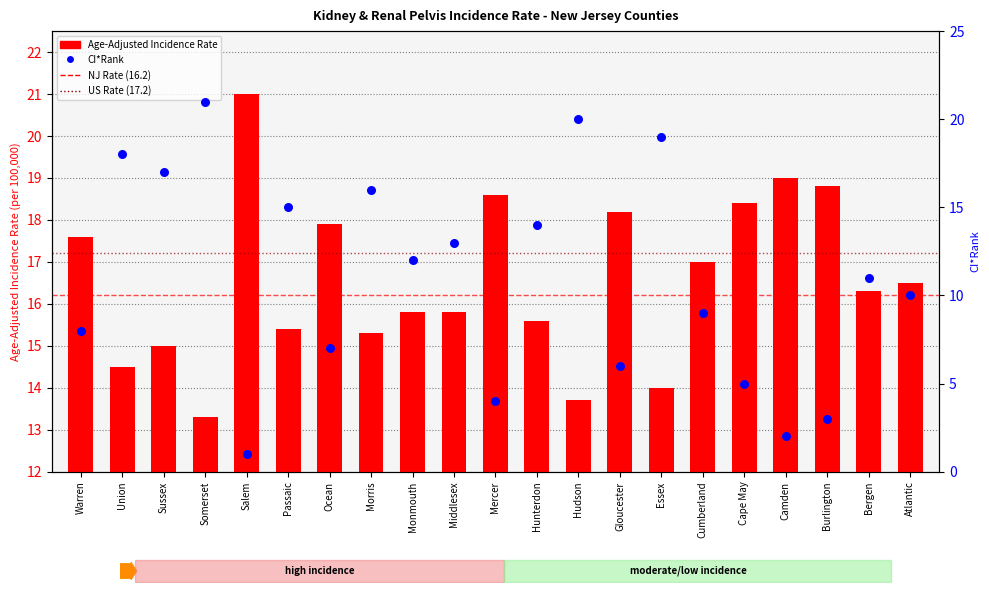

What are all the series names shown in the legend?

Age-Adjusted Incidence Rate, CI*Rank